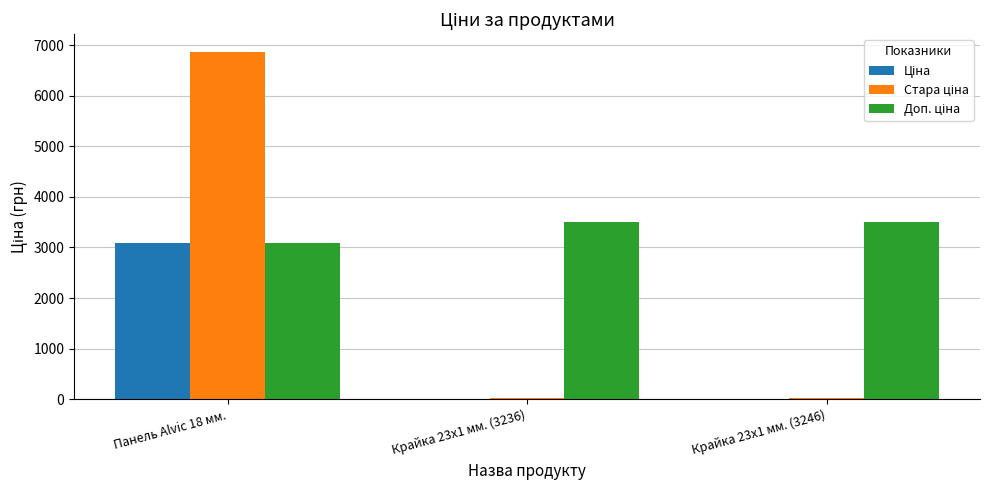

What is the total value across all series at Крайка 23x1 мм. (3236)?

3556.2